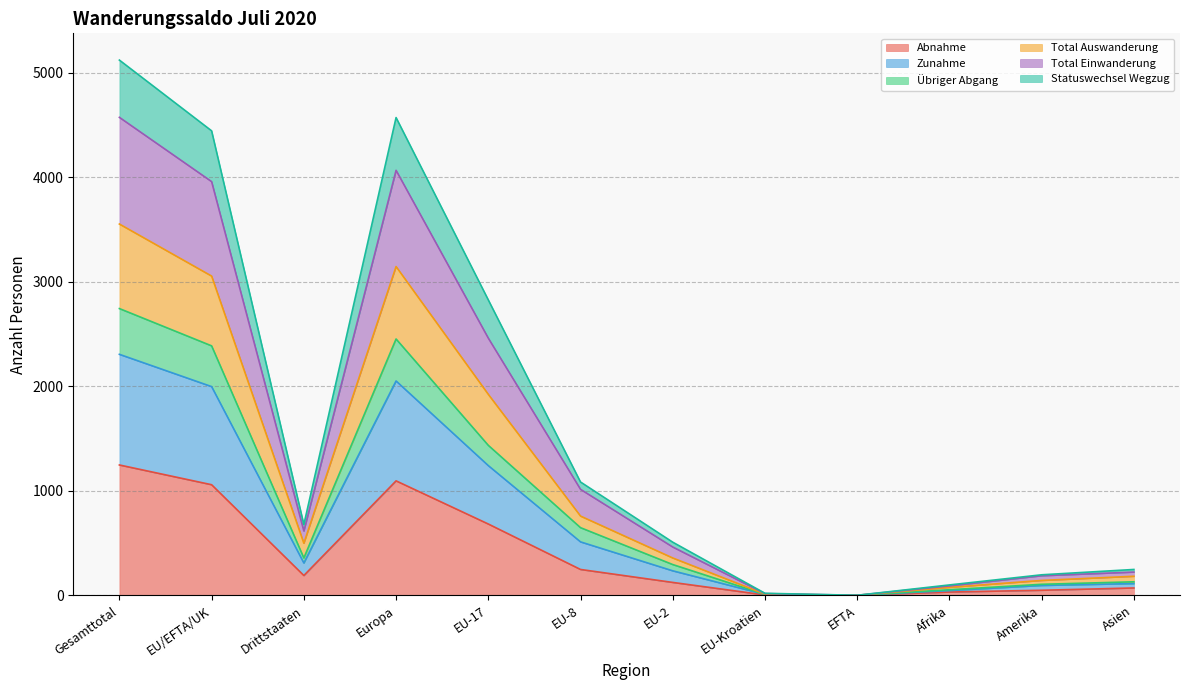

At which label does Abnahme reach its peak?

Gesamttotal